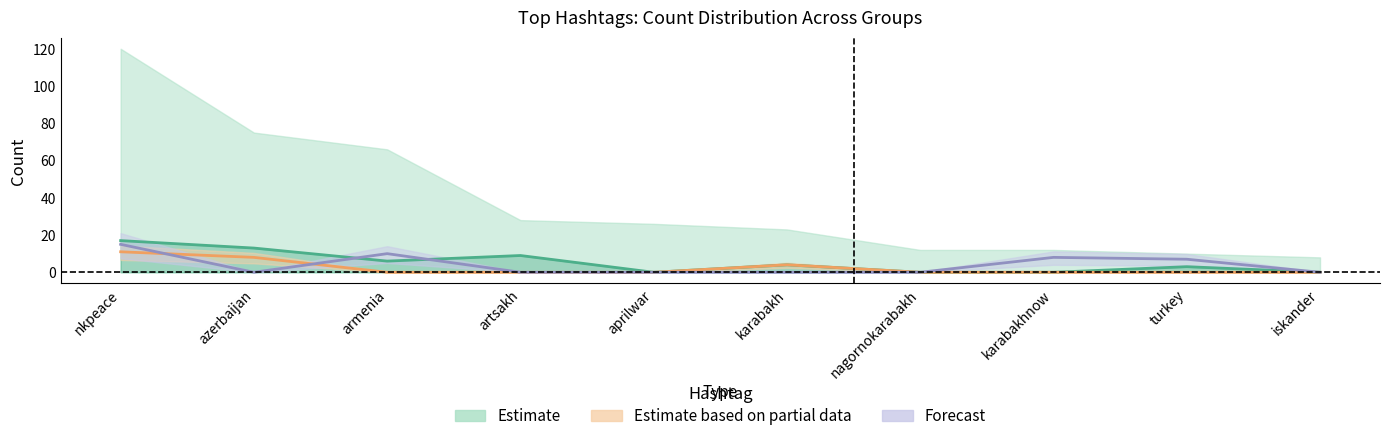

Reading right to left, what are all the values shown in this chart?

Estimate: iskander=0	turkey=3	karabakhnow=0	nagornokarabakh=0	karabakh=4	aprilwar=0	artsakh=9	armenia=6	azerbaijan=13	nkpeace=17
Estimate based on partial data: iskander=0	turkey=0	karabakhnow=0	nagornokarabakh=0	karabakh=4	aprilwar=0	artsakh=0	armenia=0	azerbaijan=8	nkpeace=11
Forecast: iskander=0	turkey=7	karabakhnow=8	nagornokarabakh=0	karabakh=0	aprilwar=0	artsakh=0	armenia=10	azerbaijan=0	nkpeace=15